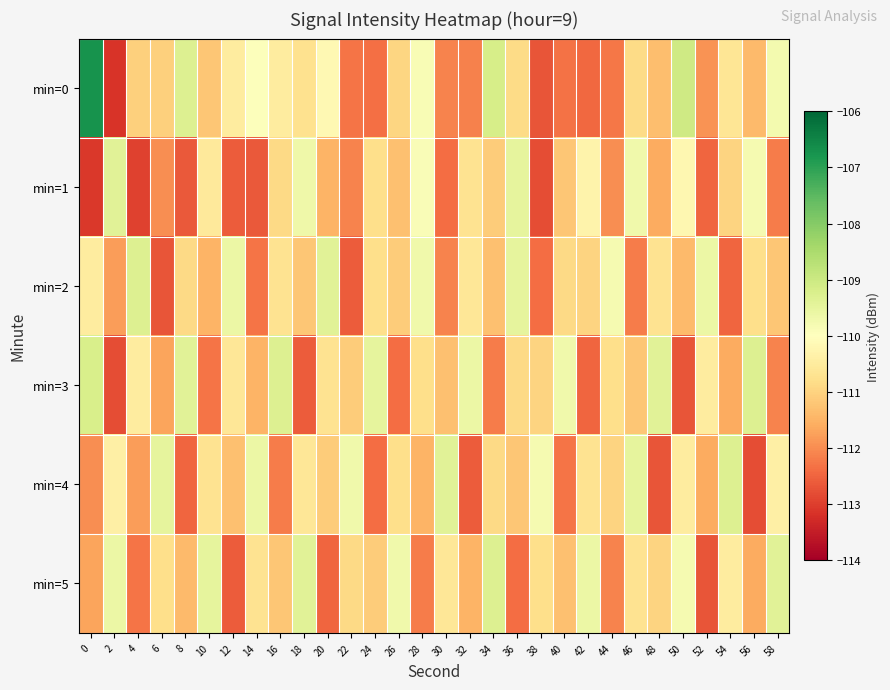

What is the maximum value shown in the chart?

-106.7